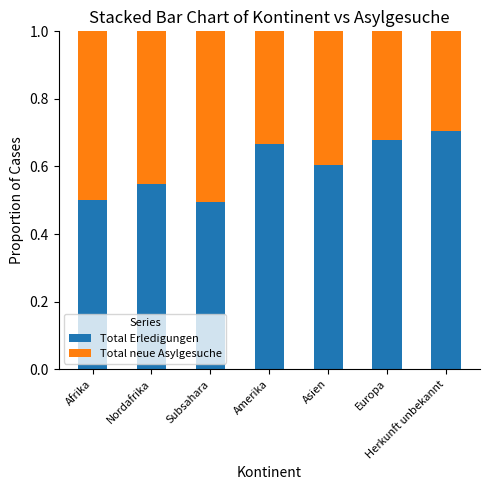

Does the chart contain stacked bars?

Yes